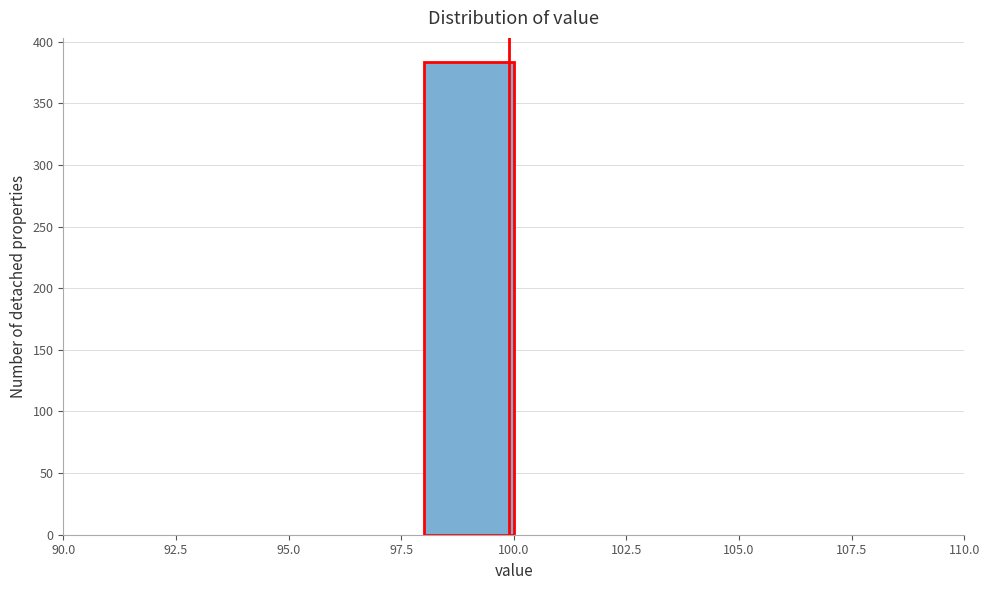

Reading left to right, transcribe this chart: for each bar, give the range it covers on the x-axis and its height. The values are not printed on the chart, so give them approximately, as read against the axis.

90 to 92: 0
92 to 94: 0
94 to 96: 0
96 to 98: 0
98 to 100: 385
100 to 102: 0
102 to 104: 0
104 to 106: 0
106 to 108: 0
108 to 110: 0